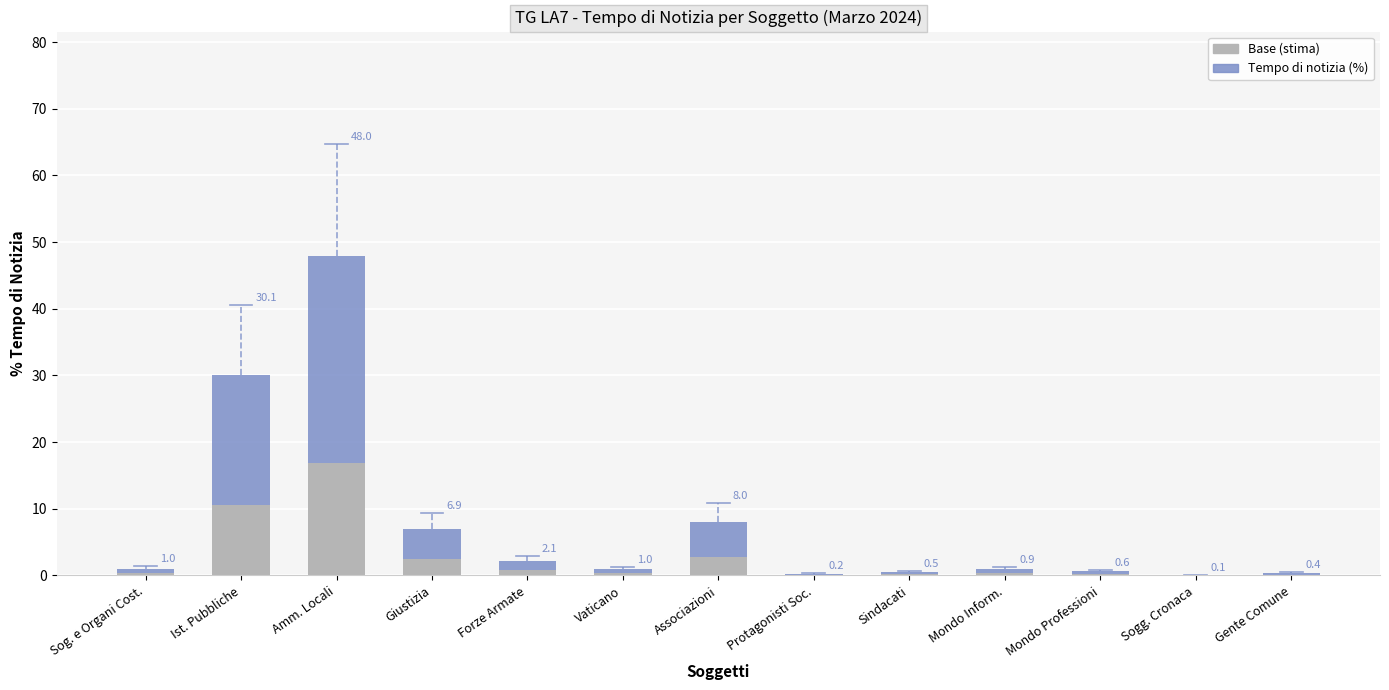

Is it true that the value at Sogg. Cronaca is 0.1?

True